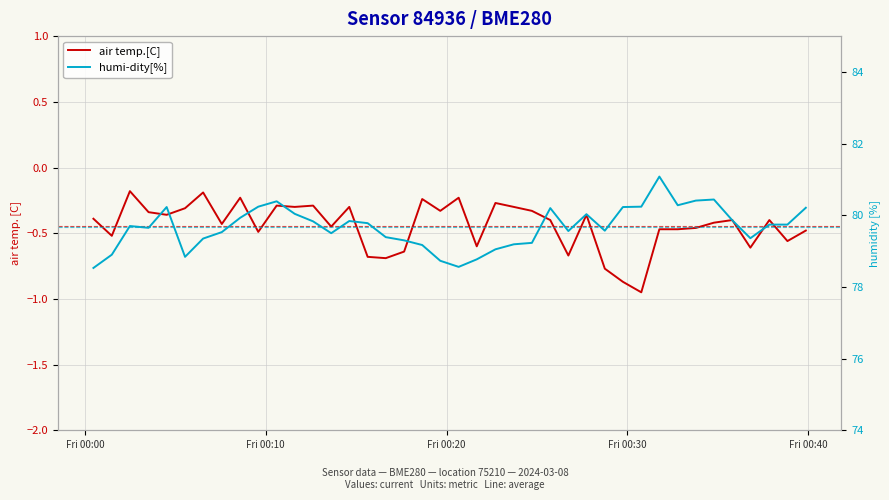

What are all the series names shown in the legend?

air temp.[C], humi-dity[%]